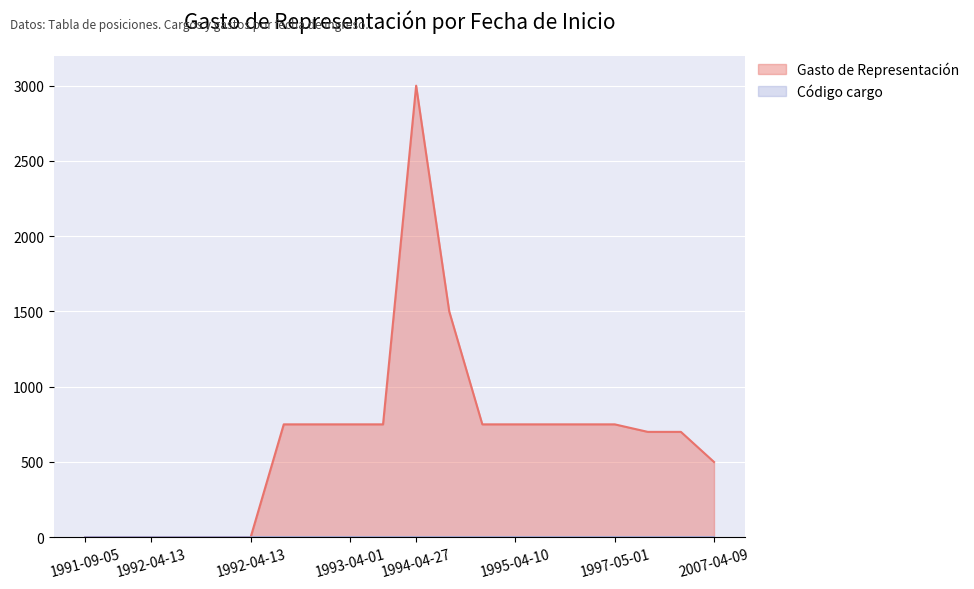

What is the sum of all Código cargo values?

20